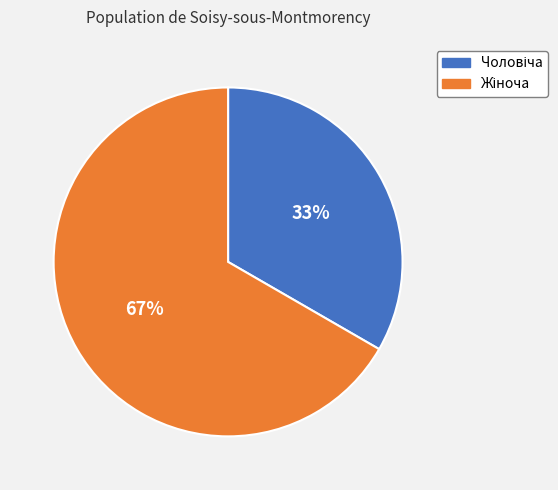

Is there any slice that represents more than half of the pie?

Yes